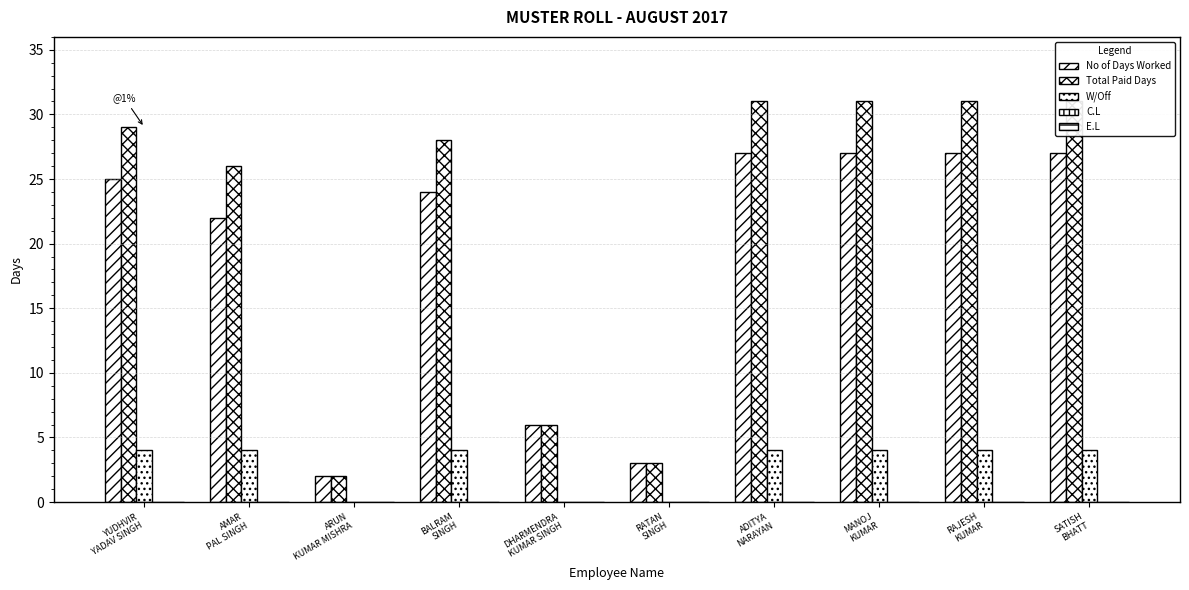

At which label does E.L reach its peak?

YUDHVIR
YADAV SINGH